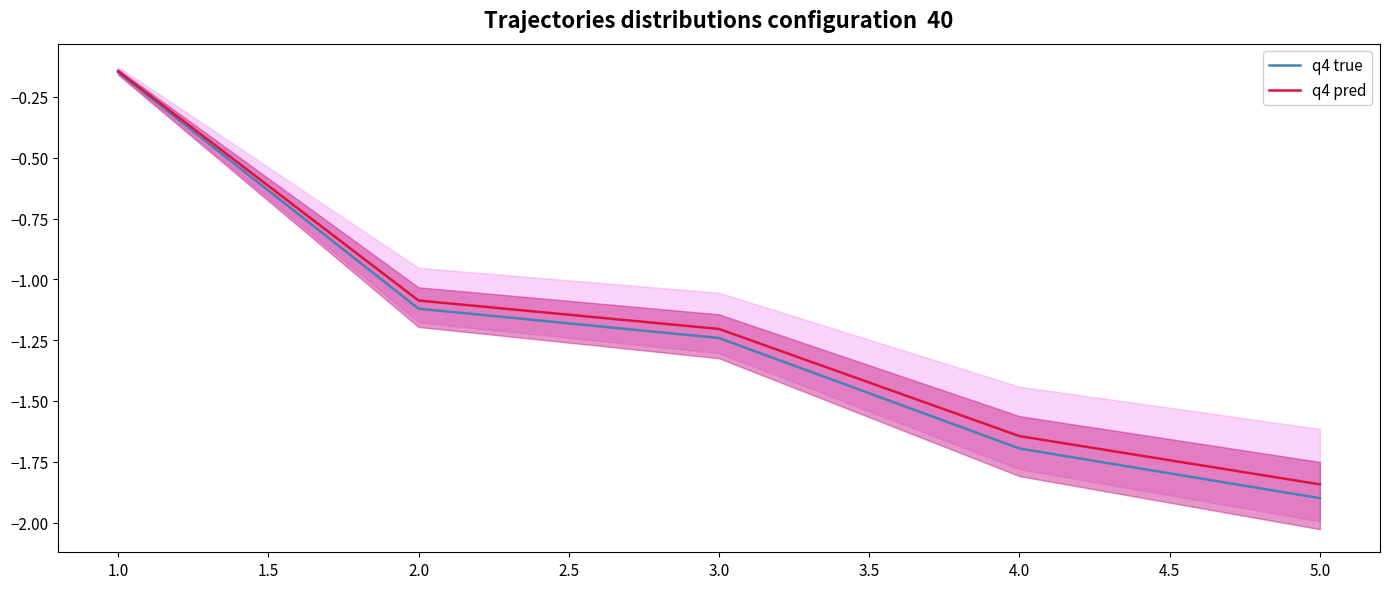

What is the maximum value shown in the chart?

-0.1